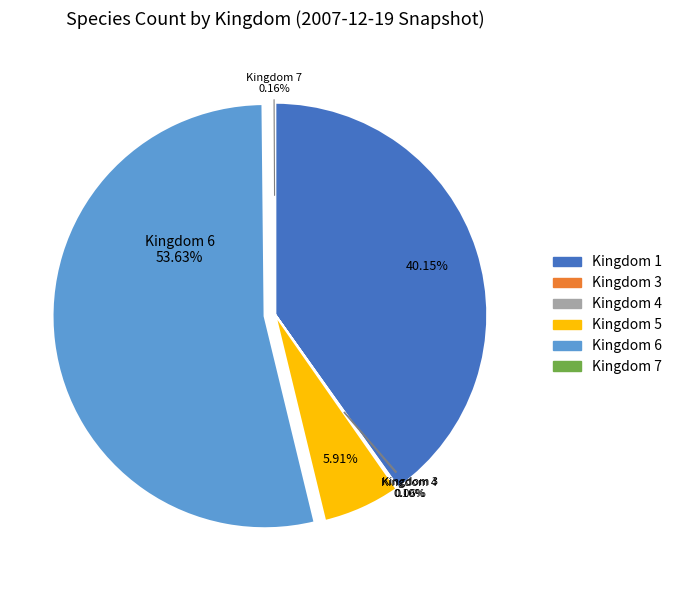

What is the total percentage of 7 and 6?

53.8%